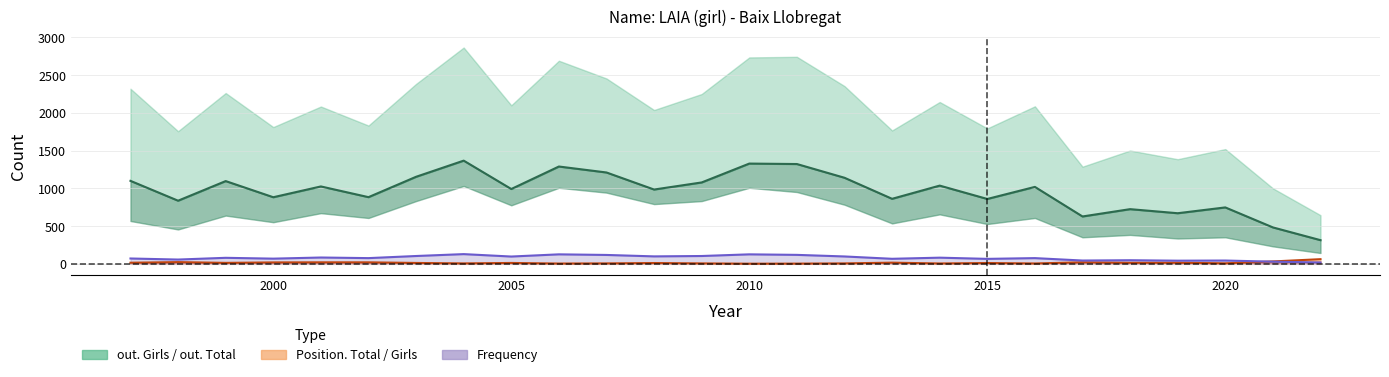

What is the value of the Position. Total point at the 16th from the left?

6